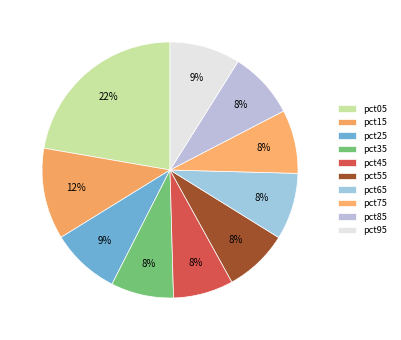

Is pct75 the majority of the pie?

No